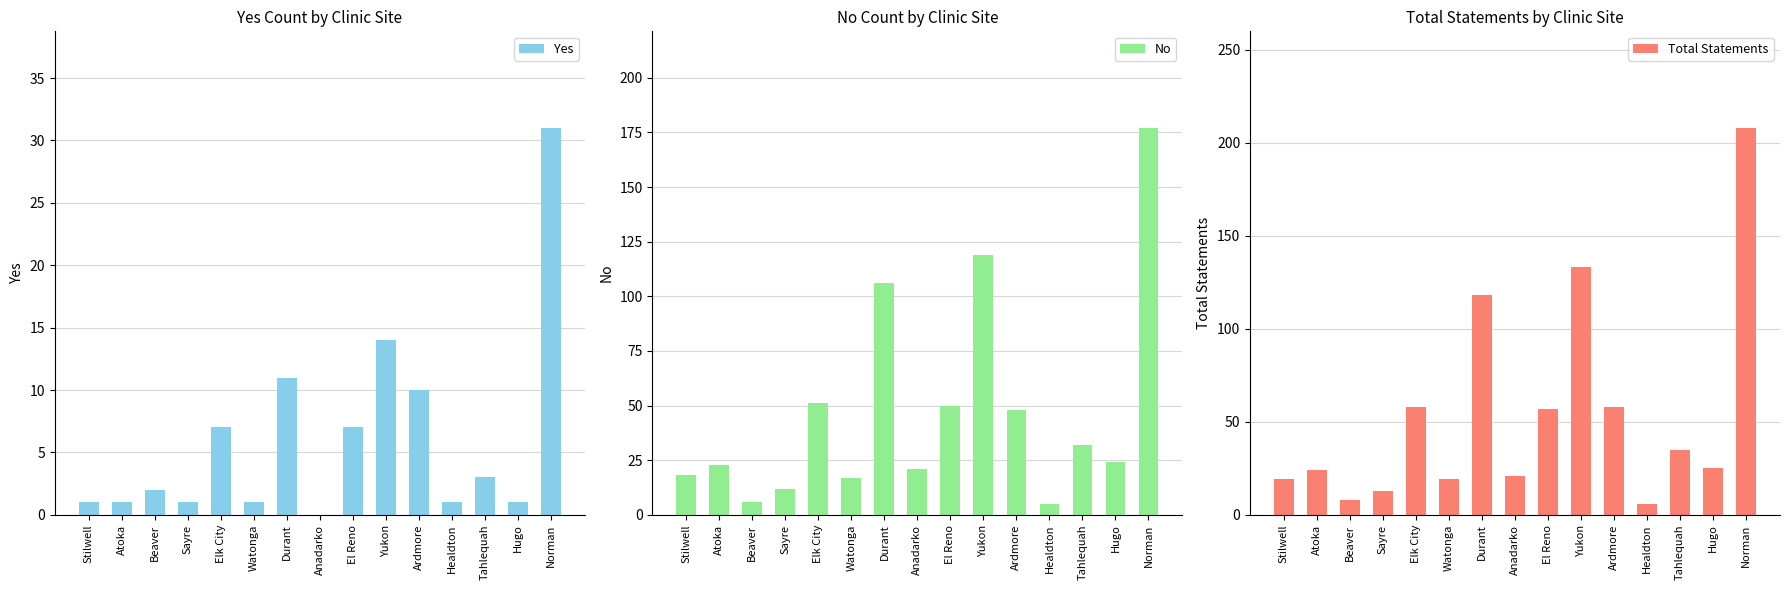

Which series has the largest range (max minus min)?

Total Statements